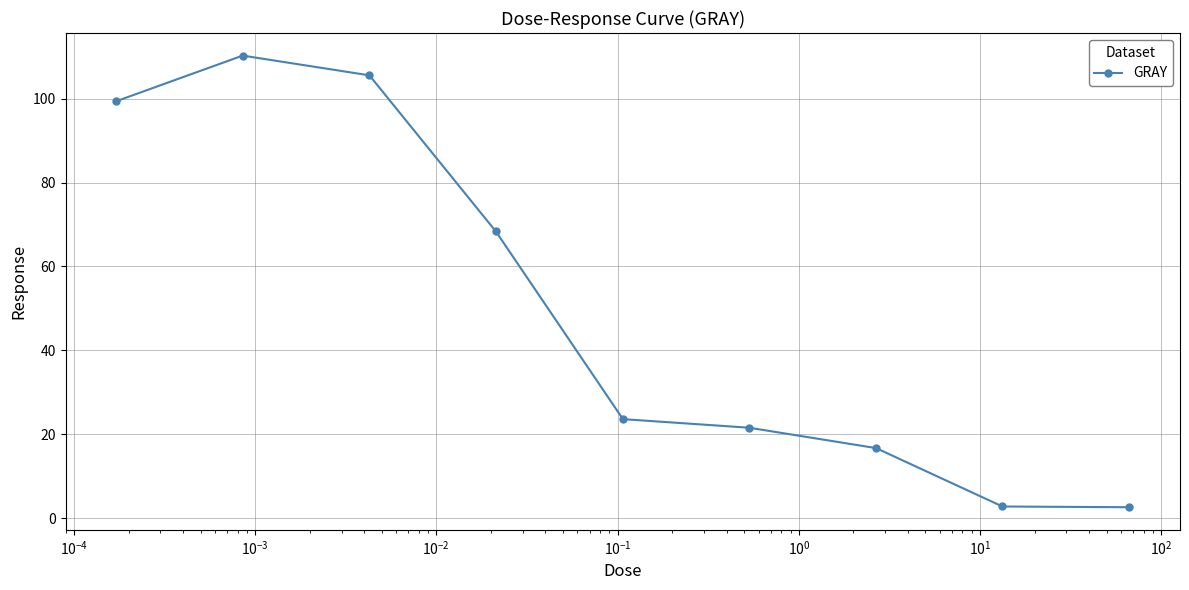

What is the smallest value displayed?

2.6